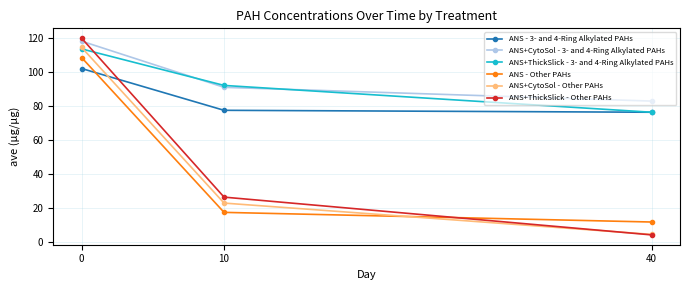

What is the value of the ANS+ThickSlick - 3- and 4-Ring Alkylated PAHs point at the 1st from the left?

113.8